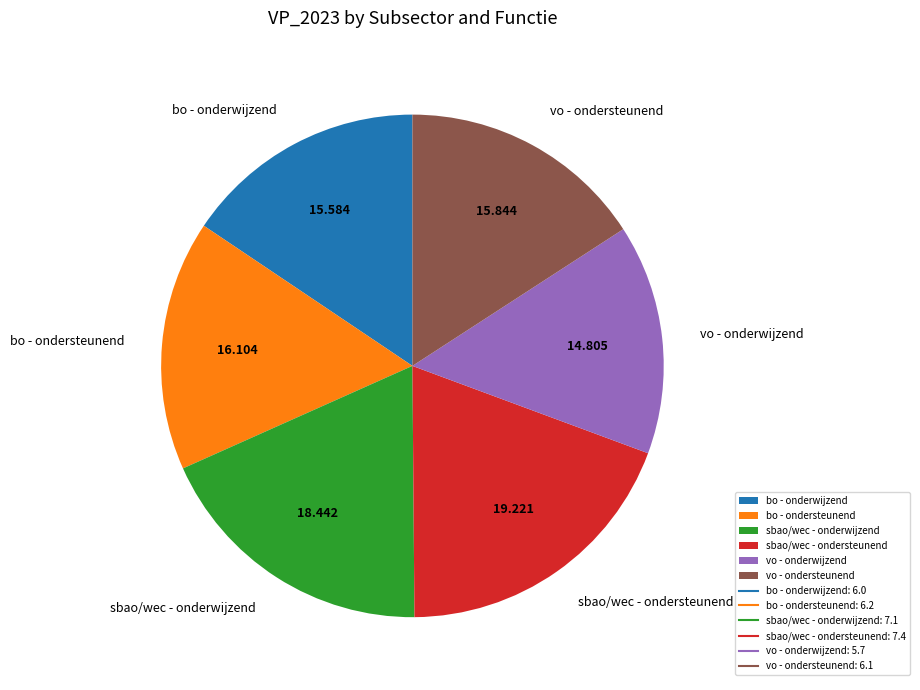

How many segments does this pie chart have?

6